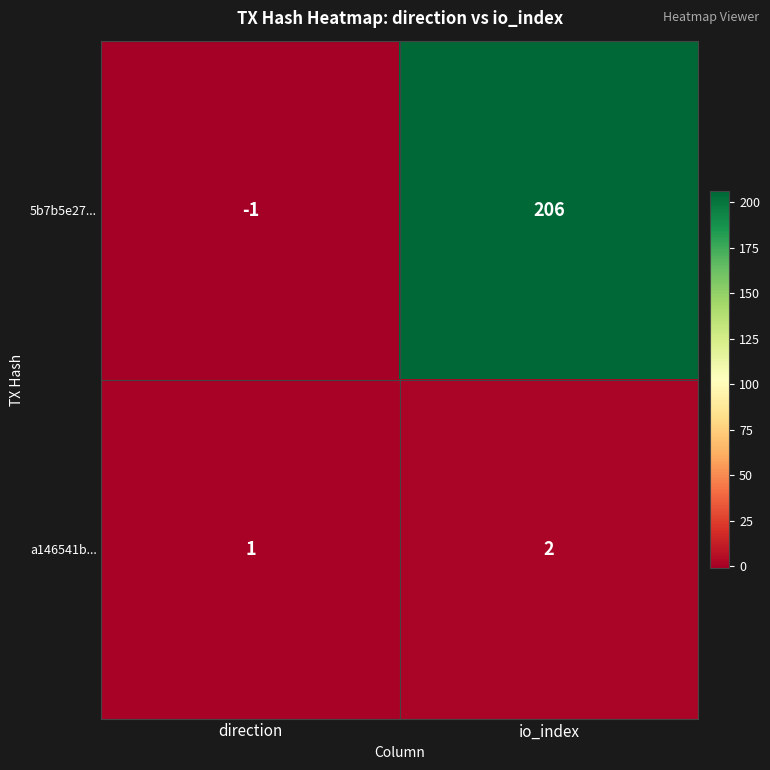

Reading left to right, extract all data points from this chart.

5b7b5e27...: direction=-1	io_index=206
a146541b...: direction=1	io_index=2